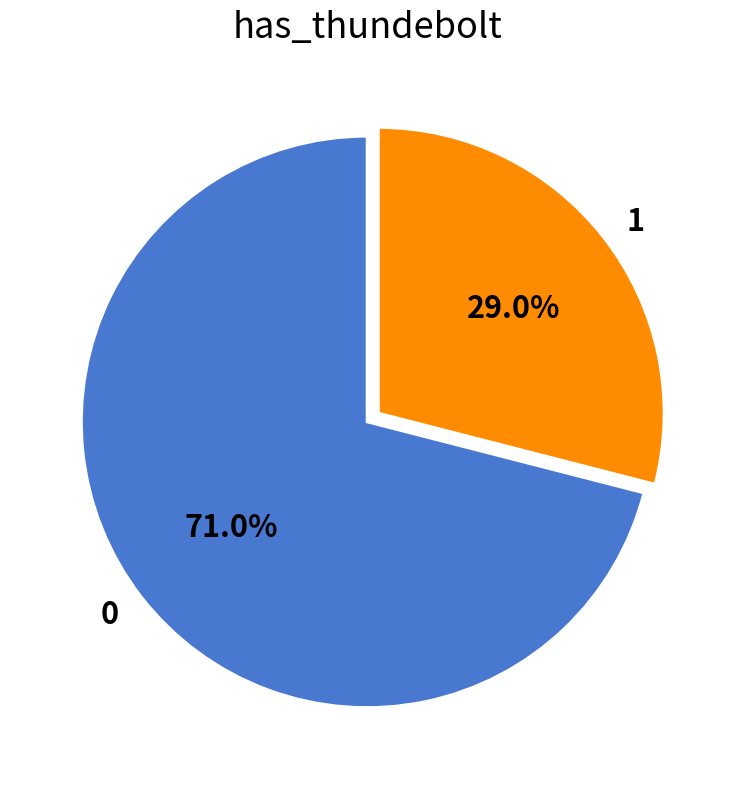

How many slices are in this pie chart?

2